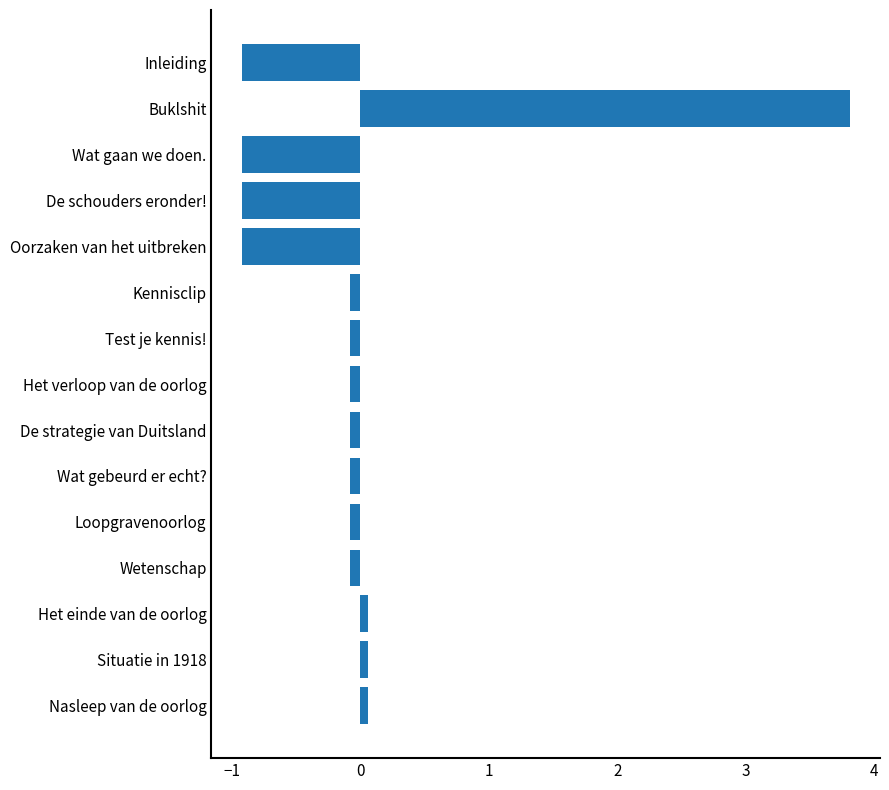

True or false: the data shows -0.9 at Oorzaken van het uitbreken.

True